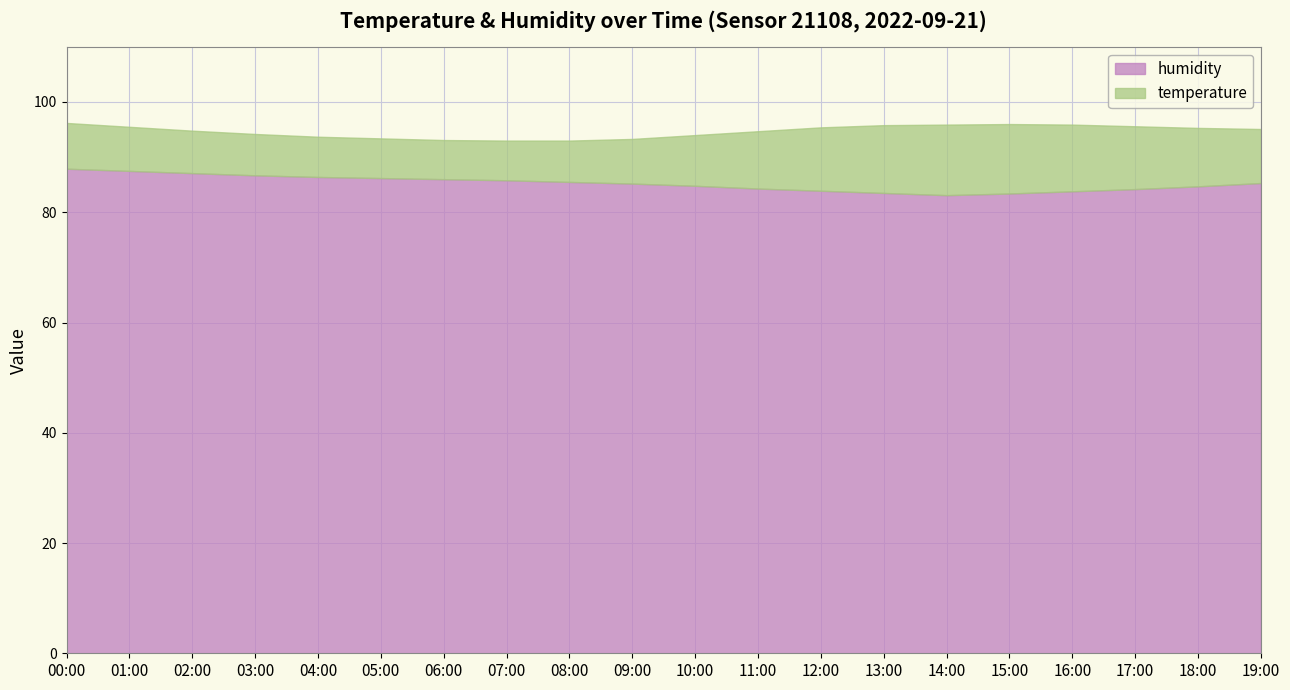

Is it true that temperature equals 5.0 at 17:00?

False